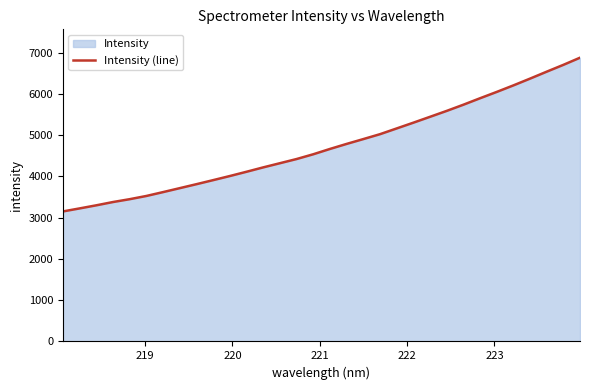

How many lines are shown in the chart?

1